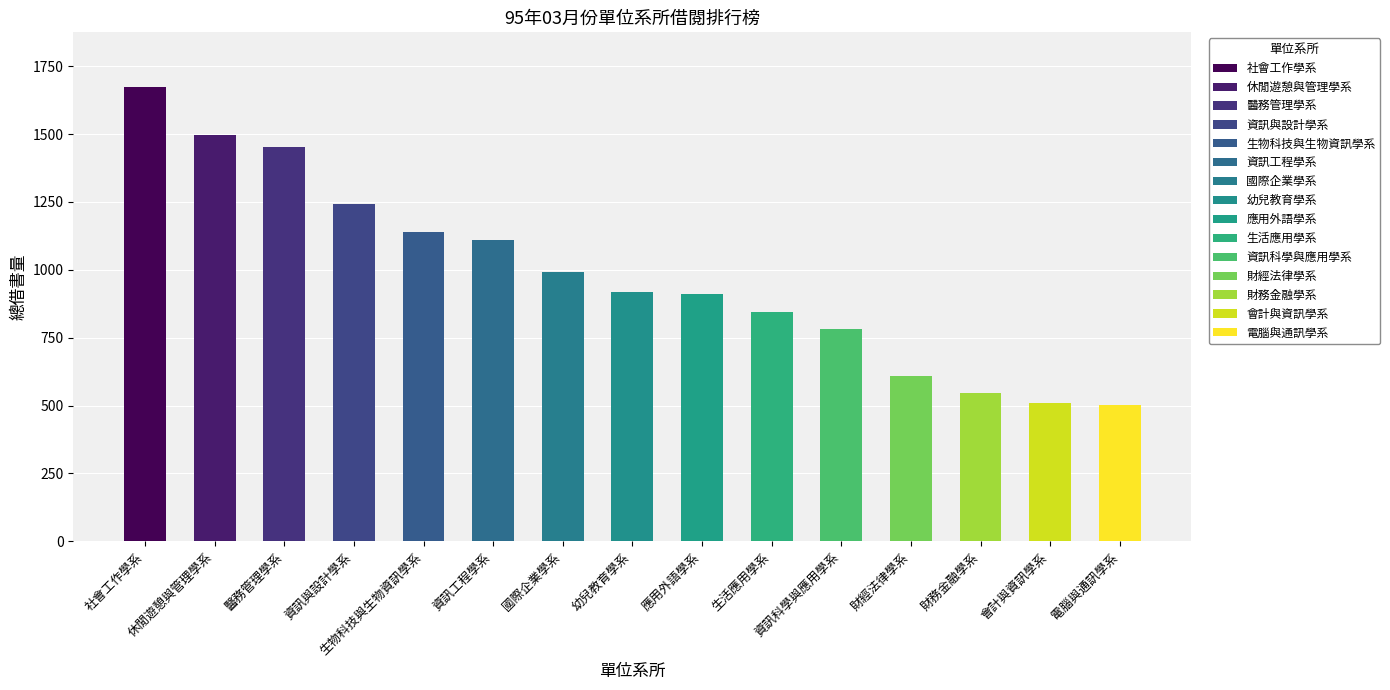

What is the sum of all values?

14731